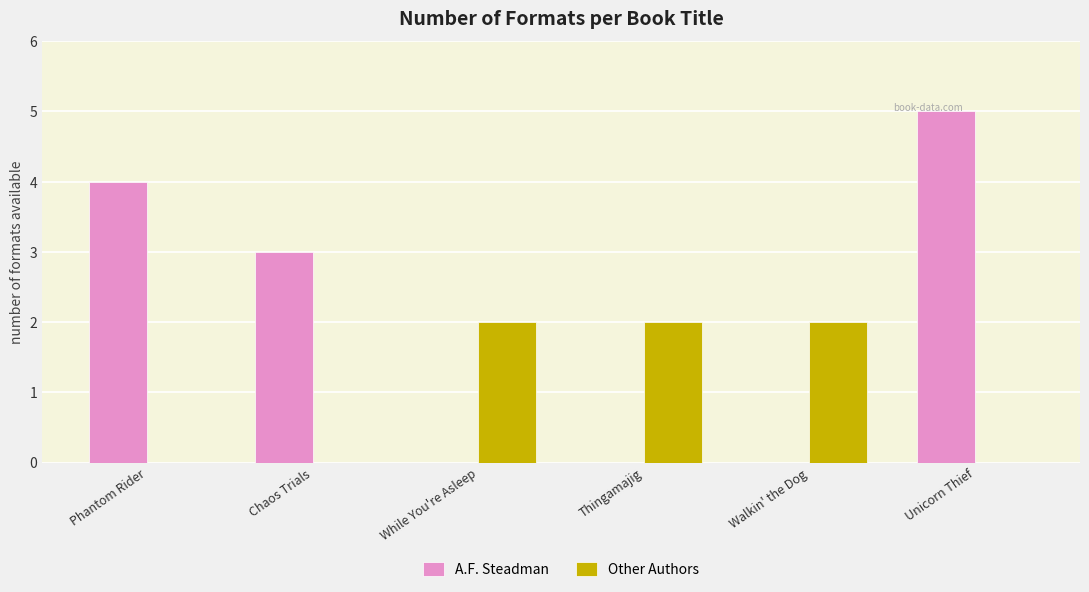

The A.F. Steadman series shows 4 at Phantom Rider. True or false?

True